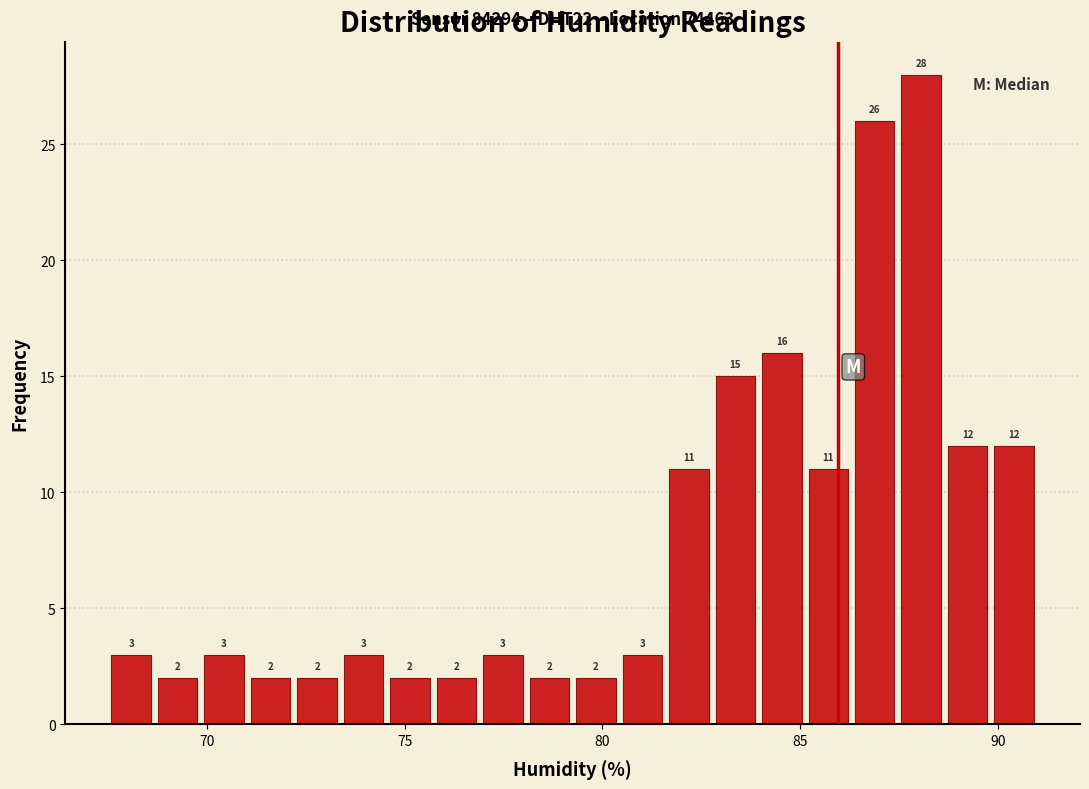

Read against the x-axis, roughly where is the centre of the tallest bar?

88.0